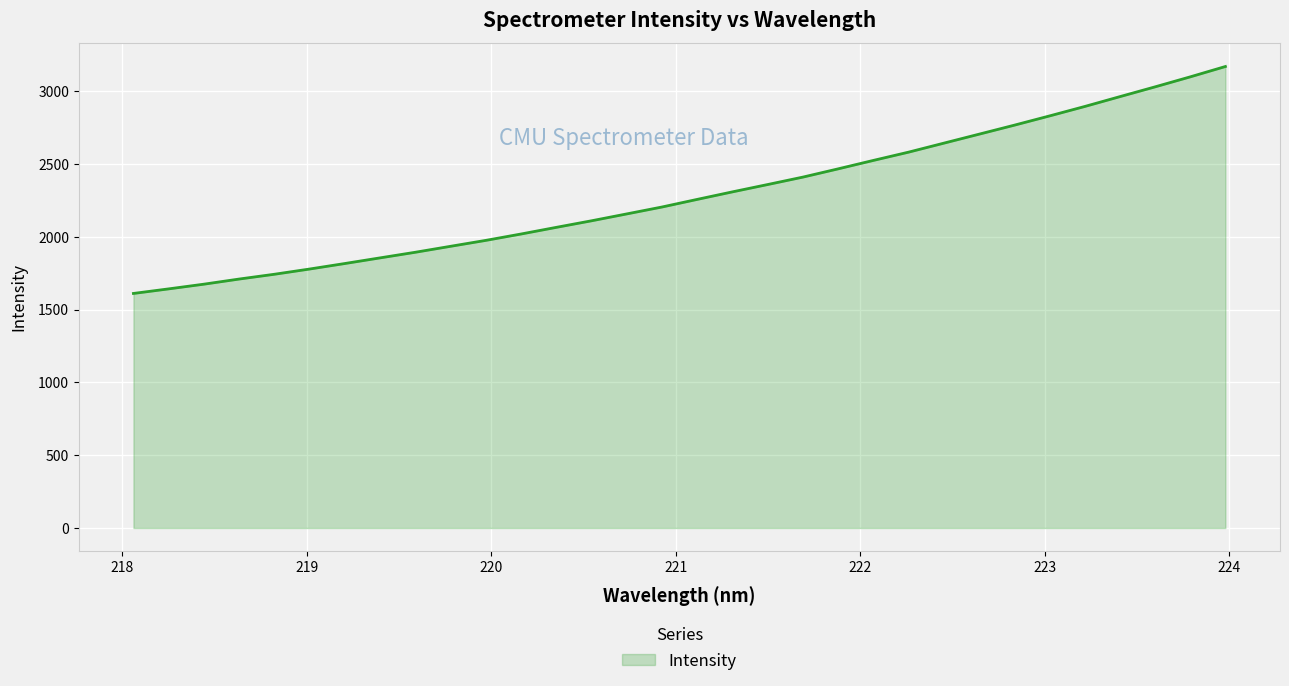

What is the greatest value displayed?

3169.2